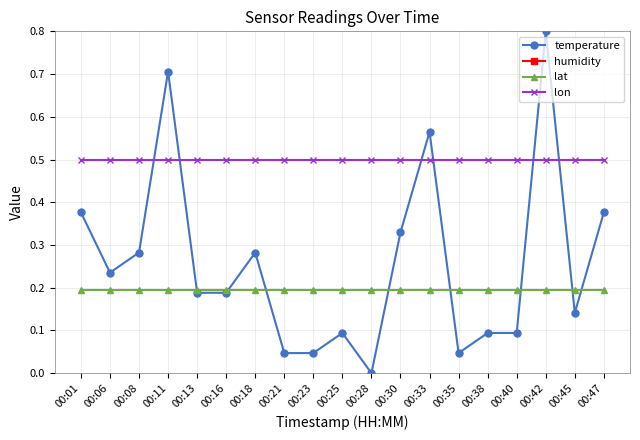

Reading left to right, extract all data points from this chart.

temperature: 0.4	0.2	0.3	0.7	0.2	0.2	0.3	0.0	0.0	0.1	0.0	0.3	0.6	0.0	0.1	0.1	0.8	0.1	0.4
humidity: 1.0	1.0	1.0	1.0	1.0	1.0	1.0	1.0	1.0	1.0	1.0	1.0	1.0	1.0	1.0	1.0	1.0	1.0	1.0
lat: 0.2	0.2	0.2	0.2	0.2	0.2	0.2	0.2	0.2	0.2	0.2	0.2	0.2	0.2	0.2	0.2	0.2	0.2	0.2
lon: 0.5	0.5	0.5	0.5	0.5	0.5	0.5	0.5	0.5	0.5	0.5	0.5	0.5	0.5	0.5	0.5	0.5	0.5	0.5